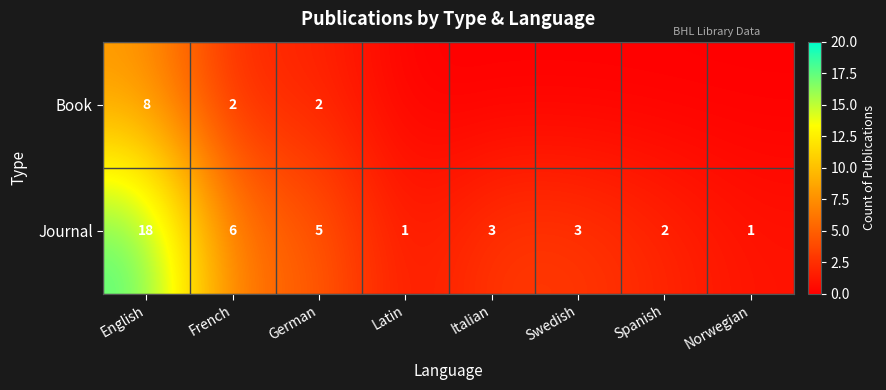

Is it true that Journal equals 0 at Spanish?

False